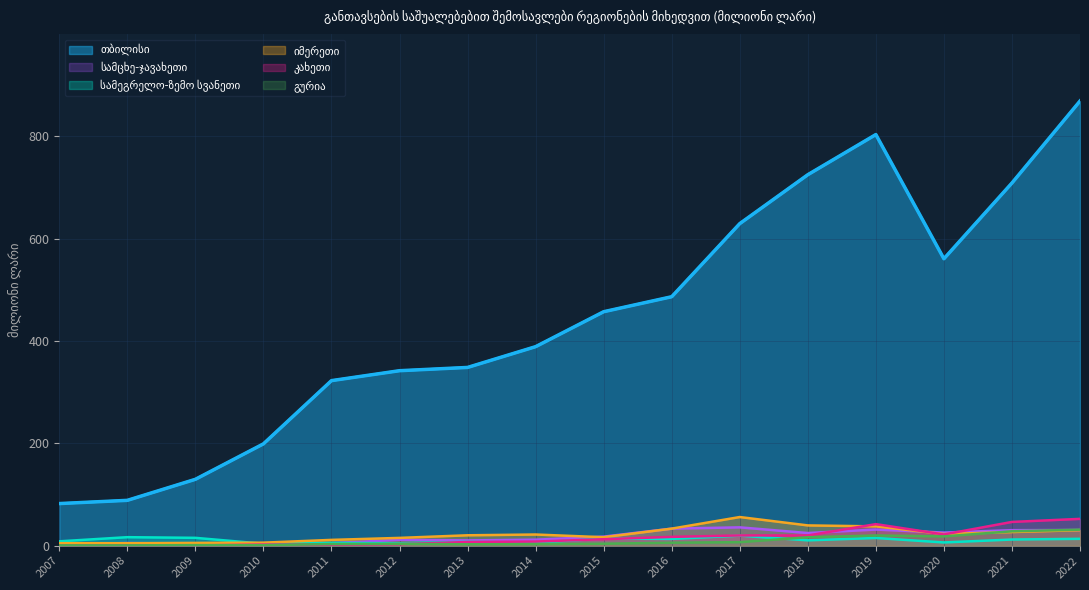

Reading left to right, extract all data points from this chart.

თბილისი: 2007=82.2	2008=88.5	2009=129.6	2010=198.9	2011=322.5	2012=341.9	2013=348.3	2014=388.9	2015=457.2	2016=486.5	2017=629.4	2018=725.0	2019=803.5	2020=560.7	2021=708.8	2022=869.0
იმერეთი: 2007=4.8	2008=4.7	2009=5.3	2010=5.8	2011=11.2	2012=15.1	2013=20.2	2014=21.7	2015=16.4	2016=33.2	2017=55.9	2018=39.5	2019=37.6	2020=22.7	2021=26.5	2022=30.2
კახეთი: 2007=0.5	2008=0.5	2009=0.4	2010=2.0	2011=2.0	2012=2.9	2013=7.1	2014=7.9	2015=12.5	2016=17.1	2017=19.9	2018=19.8	2019=42.0	2020=21.8	2021=46.3	2022=52.3
სამეგრელო-ზემო სვანეთი: 2007=8.4	2008=16.5	2009=15.2	2010=3.7	2011=5.4	2012=4.6	2013=7.4	2014=5.7	2015=13.7	2016=13.1	2017=19.5	2018=10.3	2019=14.9	2020=6.2	2021=11.9	2022=13.3
სამცხე-ჯავახეთი: 2007=2.7	2008=5.0	2009=3.8	2010=4.7	2011=4.9	2012=11.3	2013=10.2	2014=11.6	2015=17.6	2016=33.2	2017=35.7	2018=24.6	2019=31.4	2020=25.5	2021=30.2	2022=30.5
გურია: 2007=0.5	2008=0.5	2009=1.0	2010=0.8	2011=3.1	2012=3.6	2013=2.6	2014=2.9	2015=3.7	2016=5.7	2017=6.8	2018=16.4	2019=19.8	2020=18.0	2021=28.0	2022=31.2